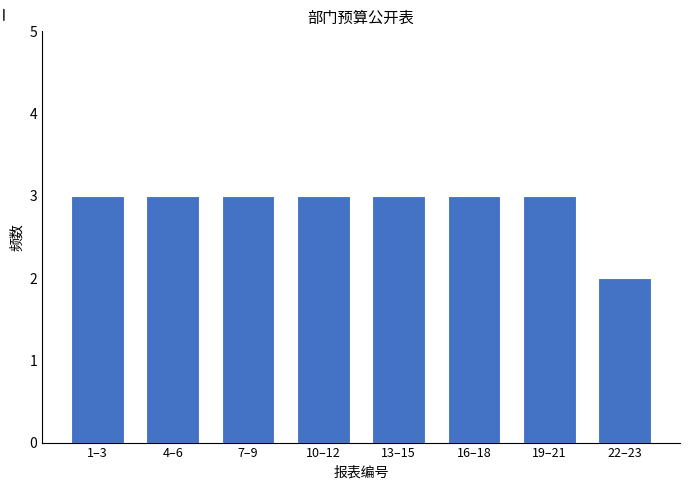

Reading left to right, what are all the values shown in this chart?

1–3=3	4–6=3	7–9=3	10–12=3	13–15=3	16–18=3	19–21=3	22–23=2